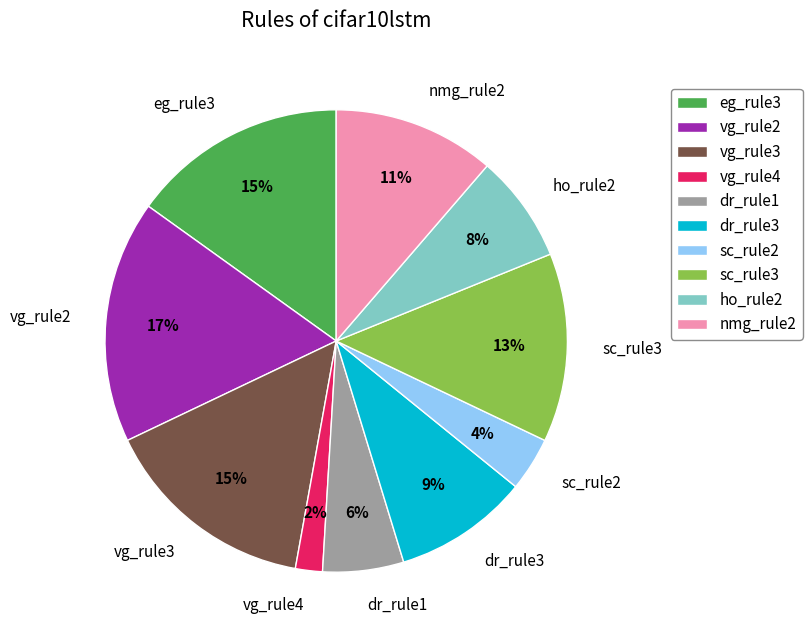

The vg_rule3 slice represents 15% of the pie. True or false?

True